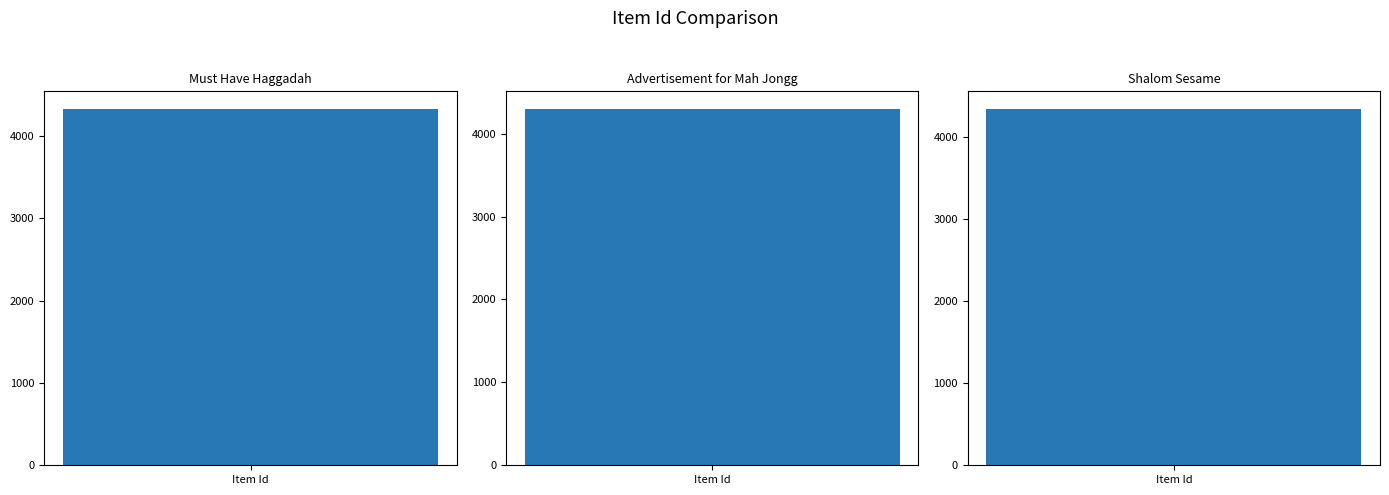

True or false: the data shows 4325 at Must Have Haggadah.

True